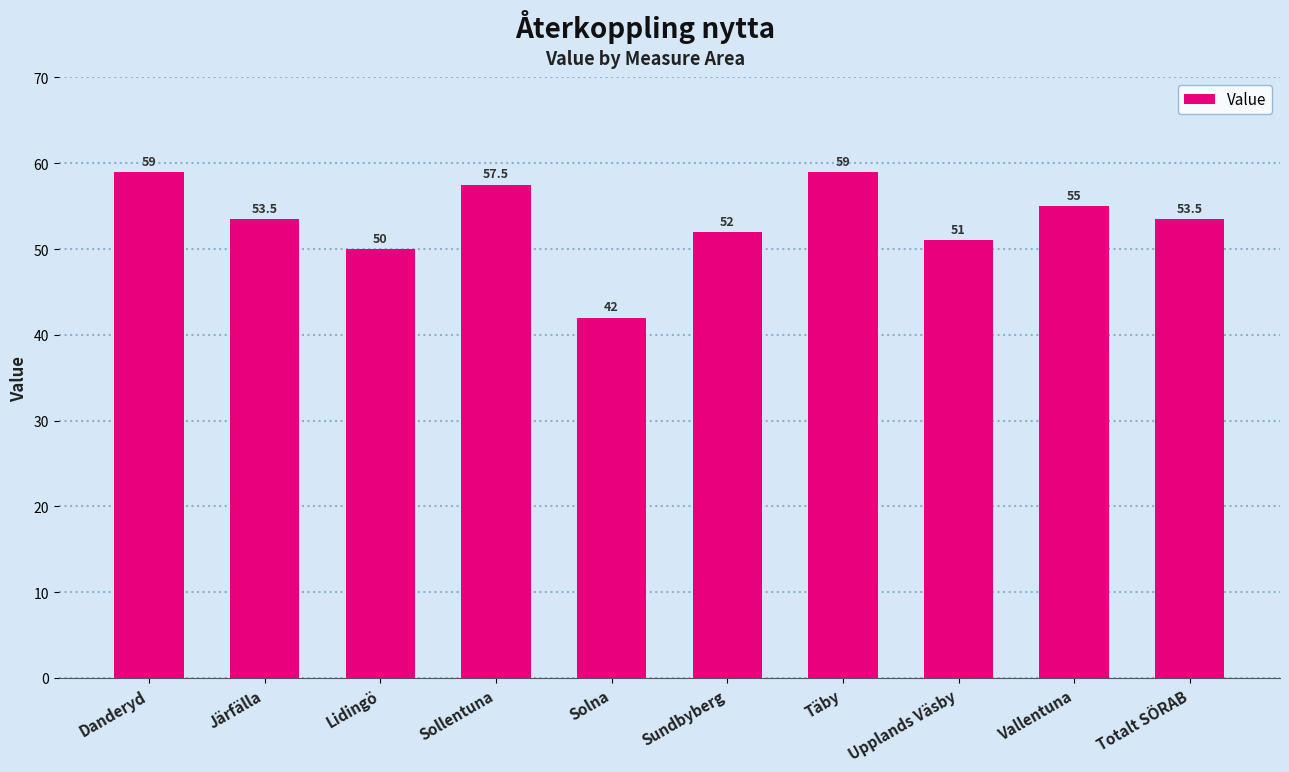

The chart shows a value of 55.0 at Vallentuna. True or false?

True